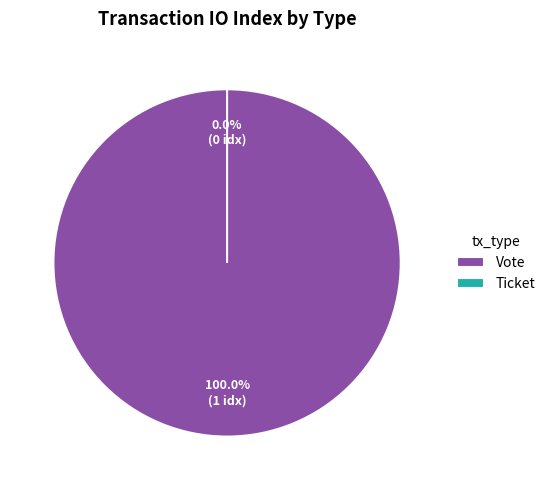

True or false: Ticket accounts for 6% of the total.

False